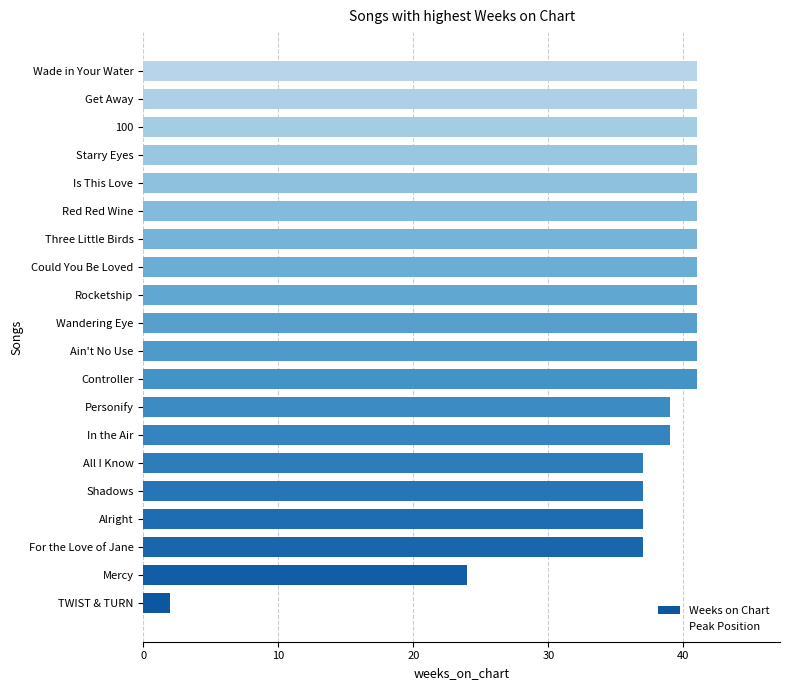

How many bars are there in total?

20